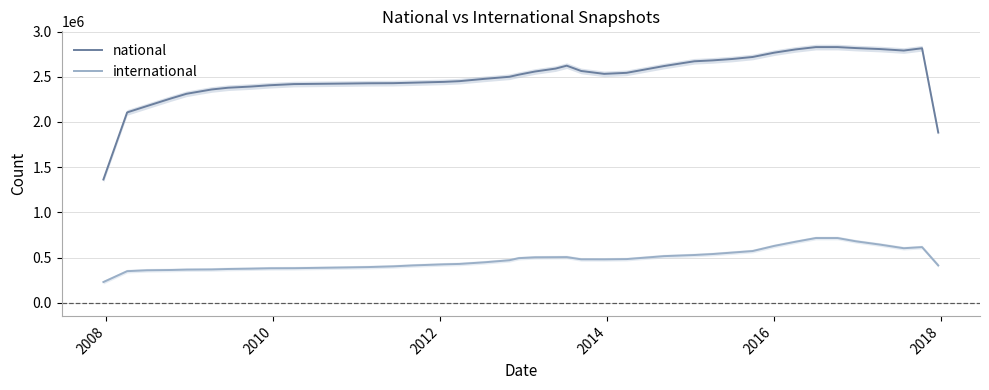

What is the minimum value for international?

231156.3